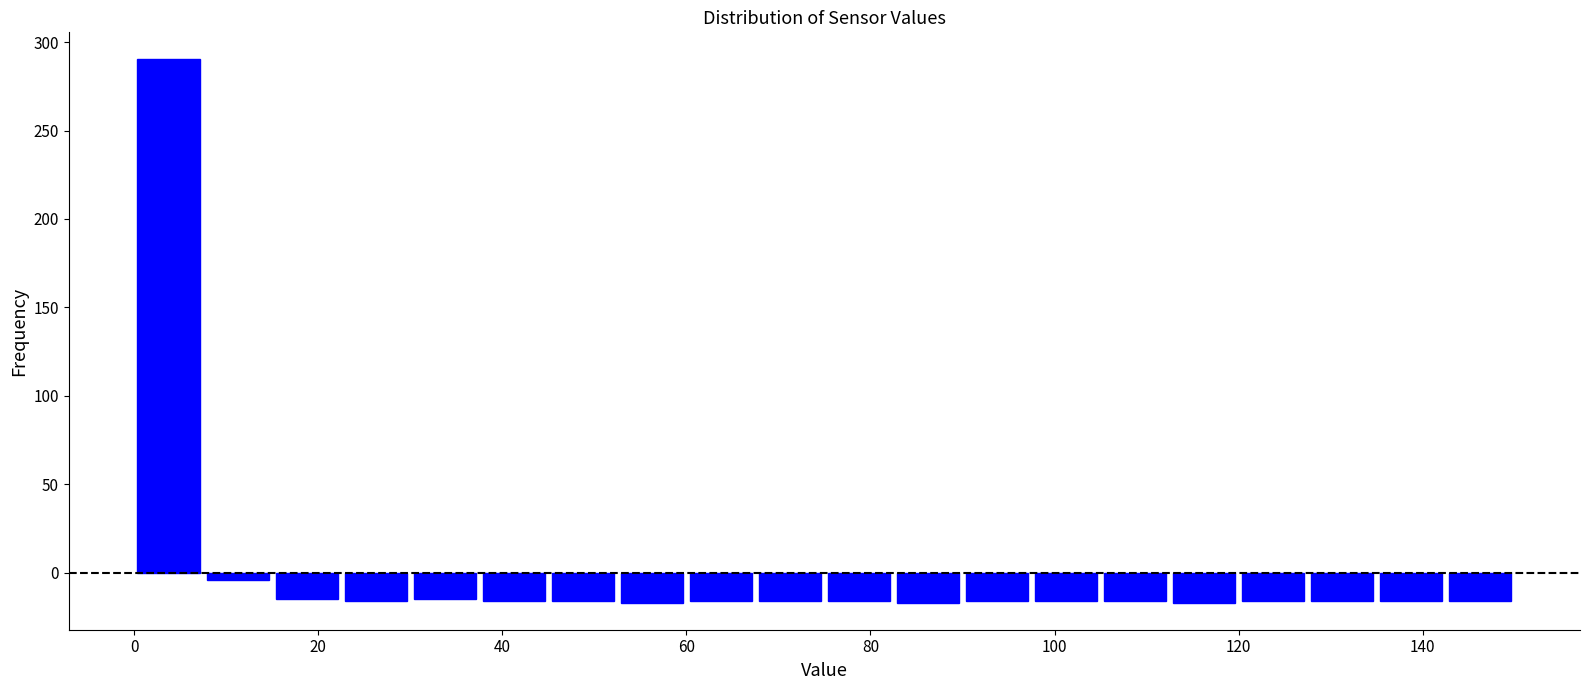

Around what value on the x-axis is the tallest bar? Give the approximate position of its centre, as read against the axis.

4